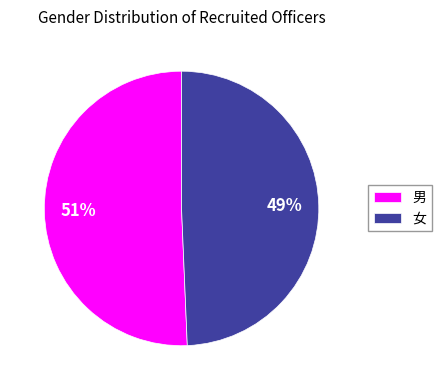

The 男 slice represents 65% of the pie. True or false?

False